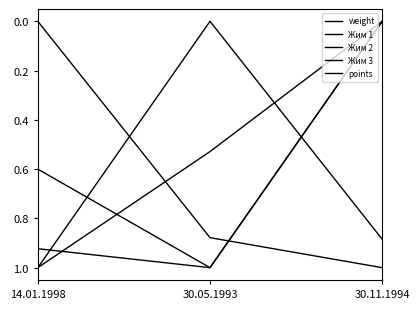

What is the value of the points point at the 2nd from the left?

0.5